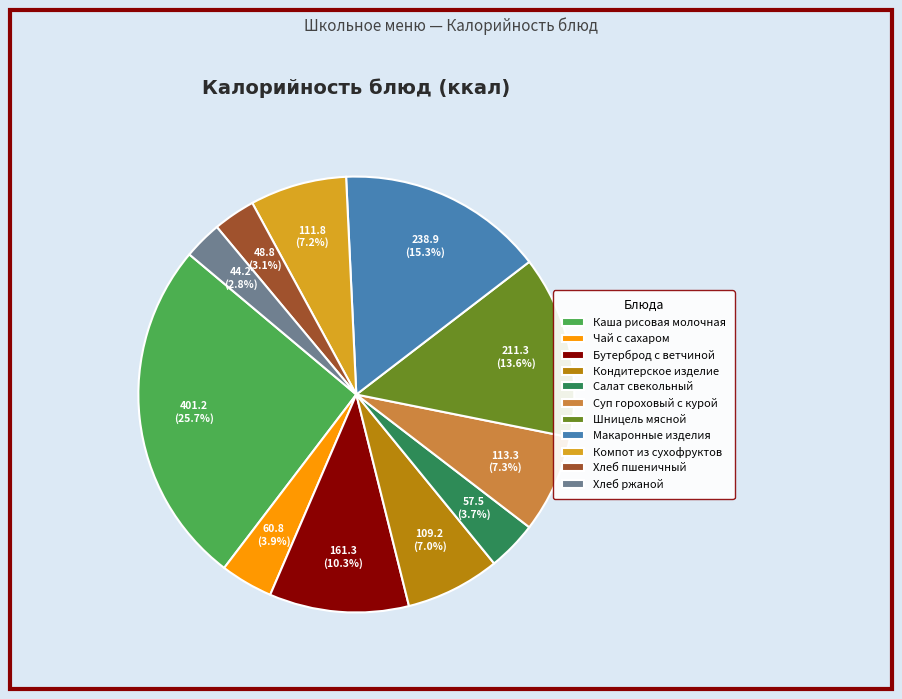

To the nearest percent, what is the difference between the largest and smallest slice percentages?

23%